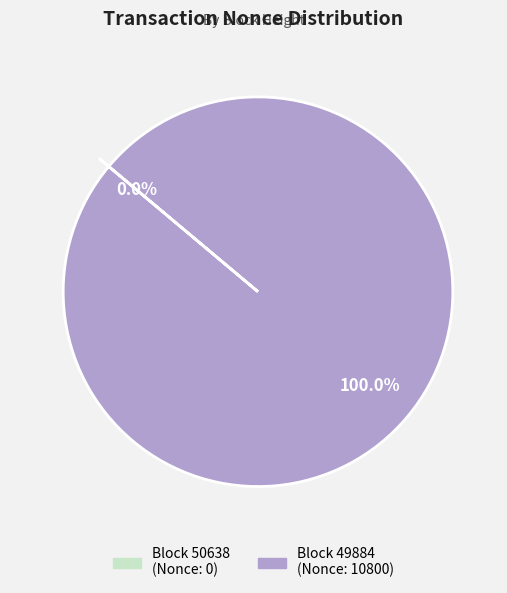

Is there a majority slice in this chart?

Yes